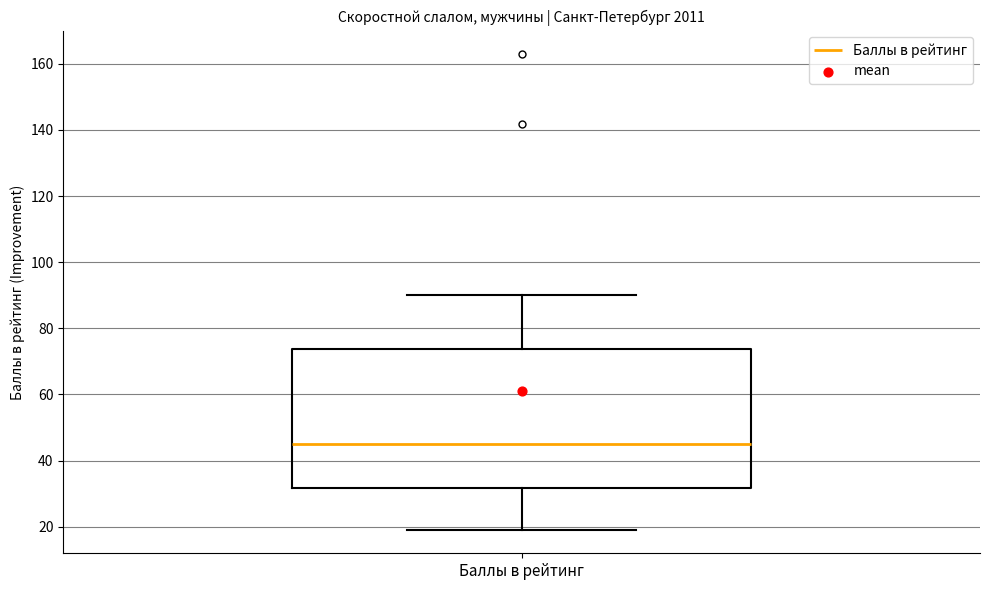

Where is the upper edge of the box for Баллы в рейтинг on the y-axis? The values are not printed on the chart, so give them approximately, as read against the axis.

74